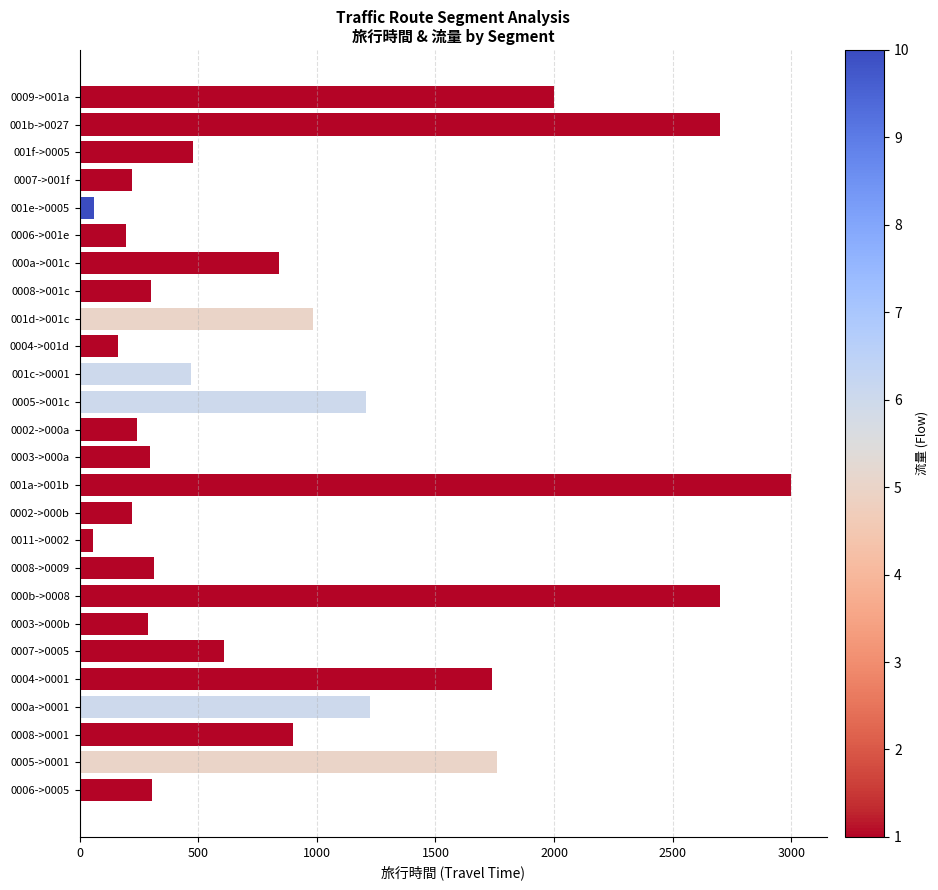

What is the difference between the maximum and minimum values?

2945